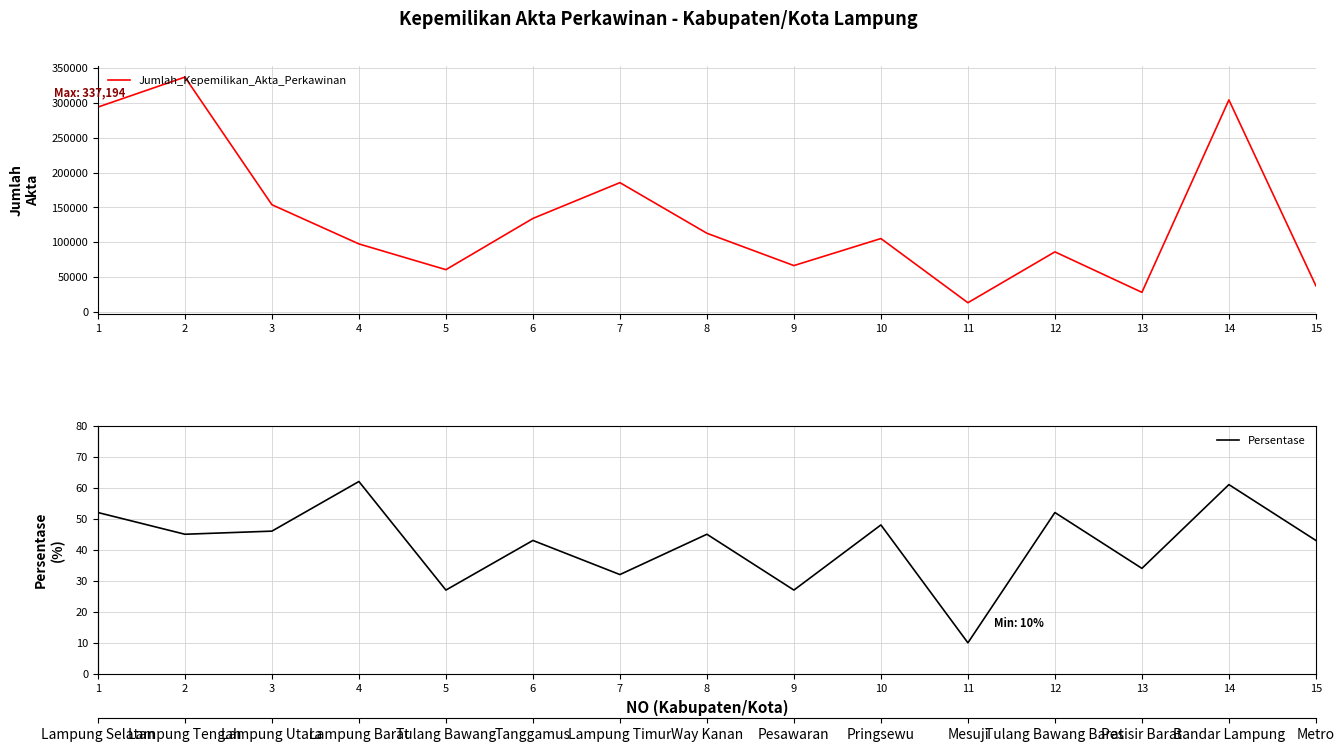

What is the sum of all Persentase values?

627